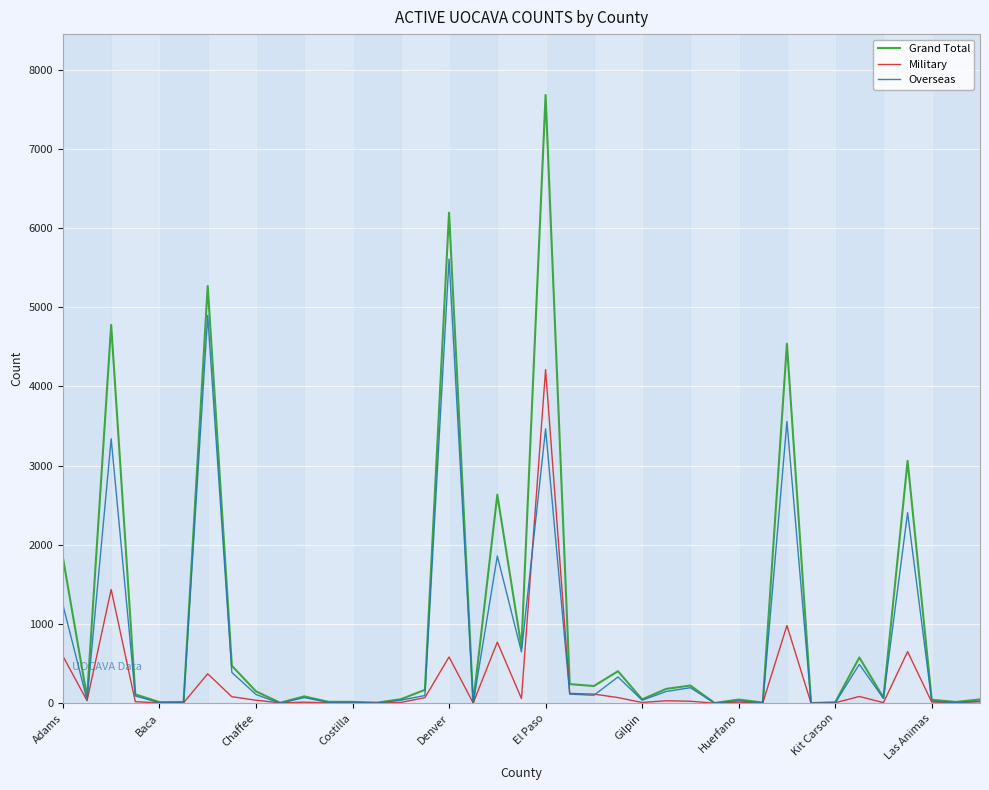

Which series has the largest range (max minus min)?

Grand Total